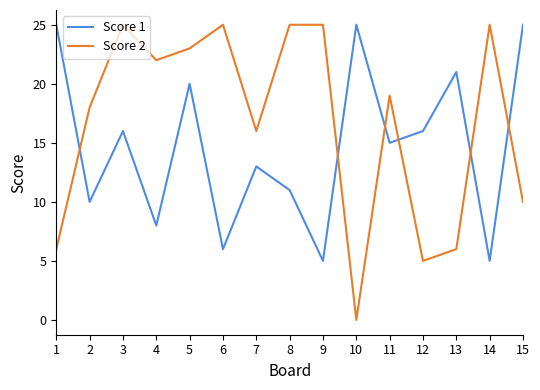

What is the total value across all series at 14?

30